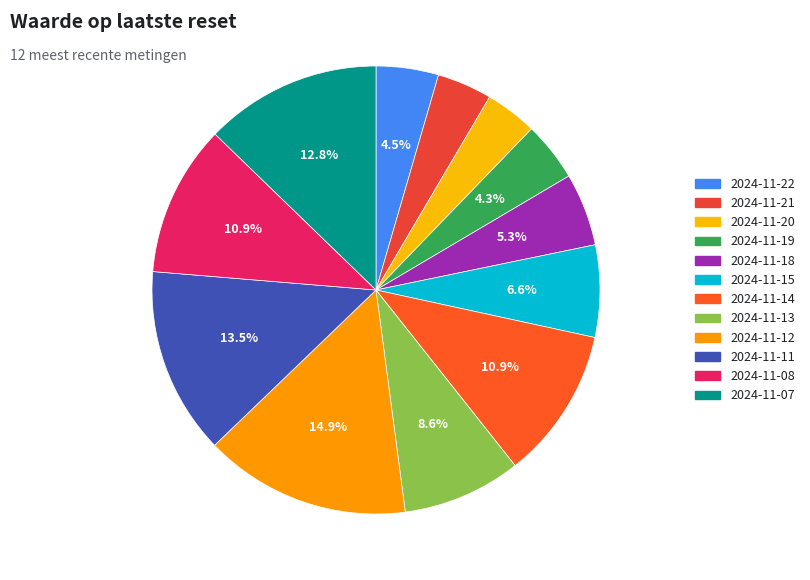

The 2024-11-21 slice represents 1% of the pie. True or false?

False